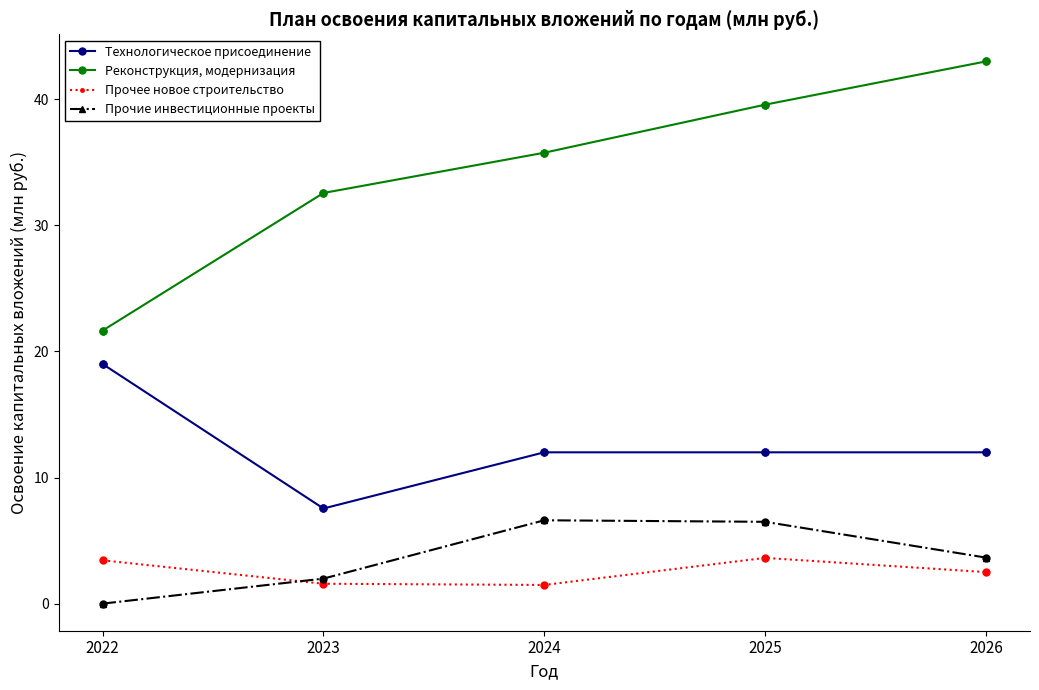

What are all the series names shown in the legend?

Технологическое присоединение, Реконструкция, модернизация, Прочее новое строительство, Прочие инвестиционные проекты